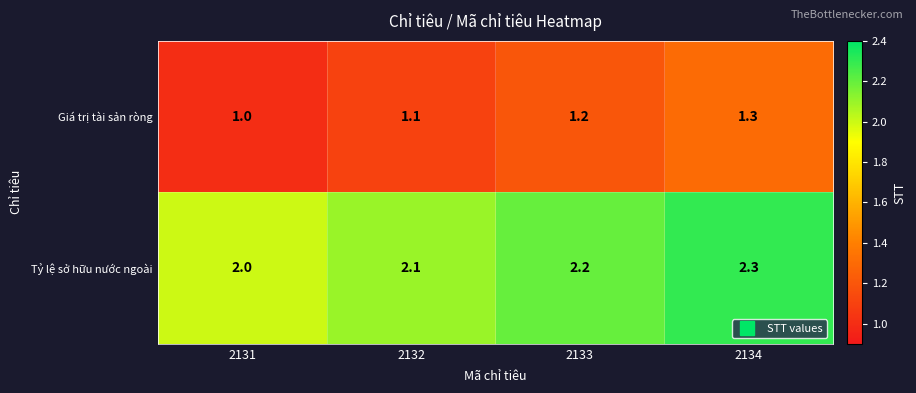

What is the minimum value shown in the chart?

1.0